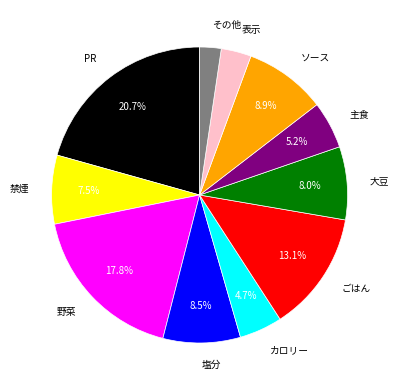

To the nearest percent, what is the difference between the largest and smallest slice percentages?

18%